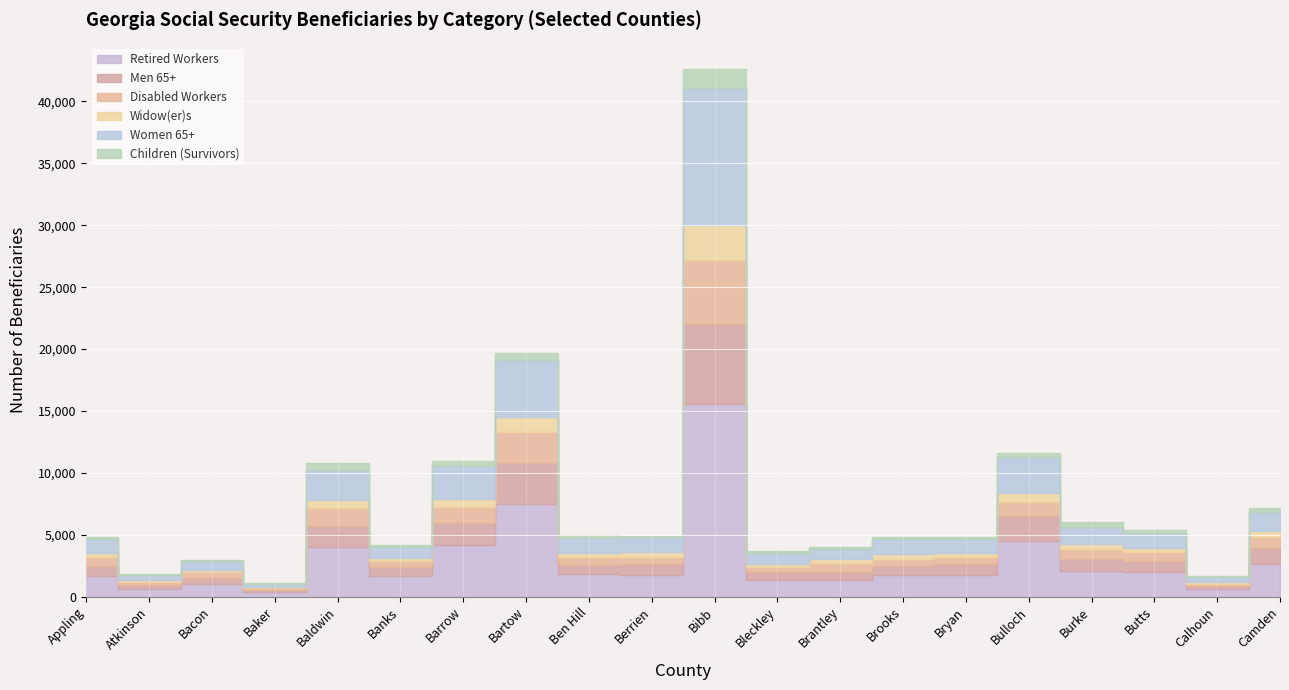

What is the highest value of the Retired Workers series?

15545